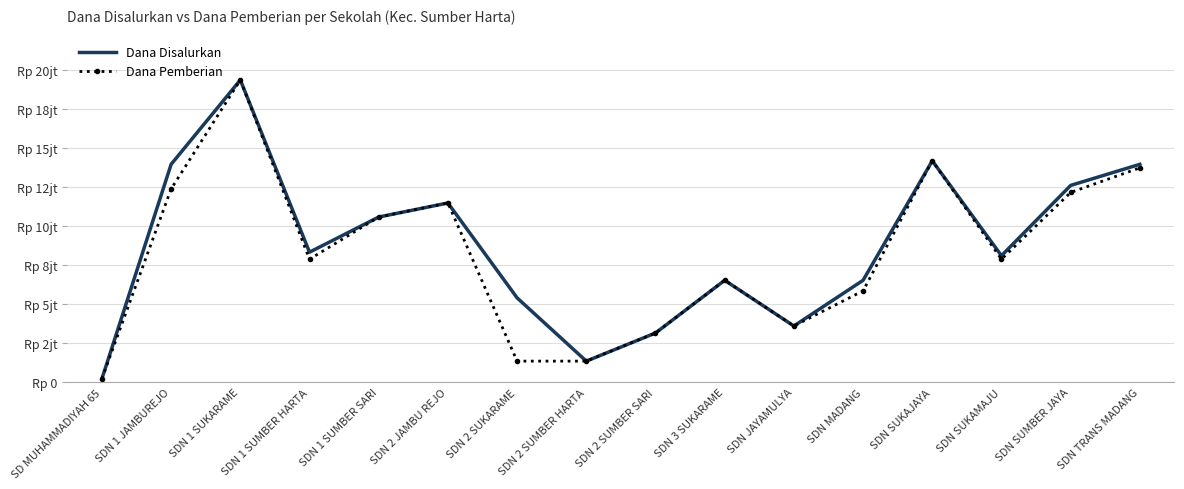

What is the value of the Dana Pemberian point at the 5th from the left?

10575000